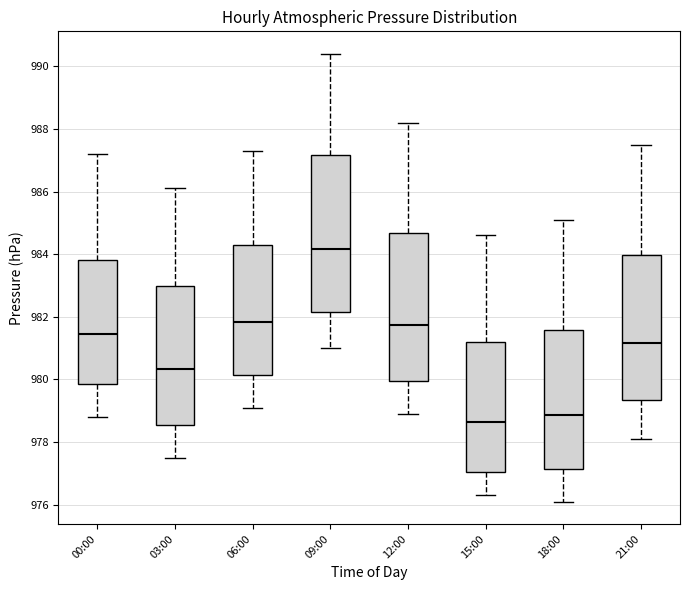

Reading left to right, transcribe this box plot: for each box, give where its median line is, the range the box spans, and where its two whiskers end, as read against the y-axis. The values are not printed on the chart, so give them approximately, as read against the axis.

00:00: median 981.4, box 979.8 to 983.8, whiskers 978.8 to 987.2
03:00: median 980.4, box 978.6 to 983.0, whiskers 977.6 to 986.2
06:00: median 981.8, box 980.2 to 984.4, whiskers 979.2 to 987.4
09:00: median 984.2, box 982.2 to 987.2, whiskers 981.0 to 990.4
12:00: median 981.8, box 980.0 to 984.6, whiskers 979.0 to 988.2
15:00: median 978.6, box 977.0 to 981.2, whiskers 976.4 to 984.6
18:00: median 978.8, box 977.2 to 981.6, whiskers 976.2 to 985.2
21:00: median 981.2, box 979.4 to 984.0, whiskers 978.2 to 987.6